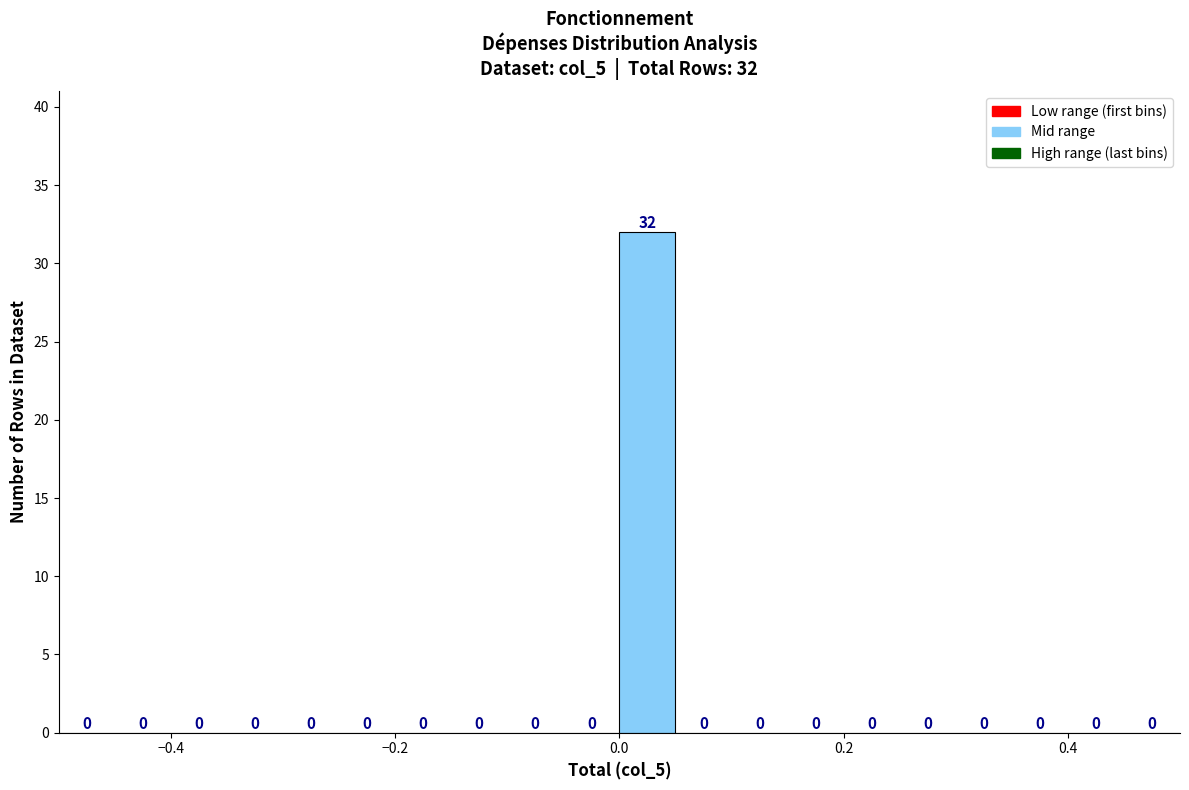

Read against the x-axis, roughly where is the centre of the tallest bar?

0.02